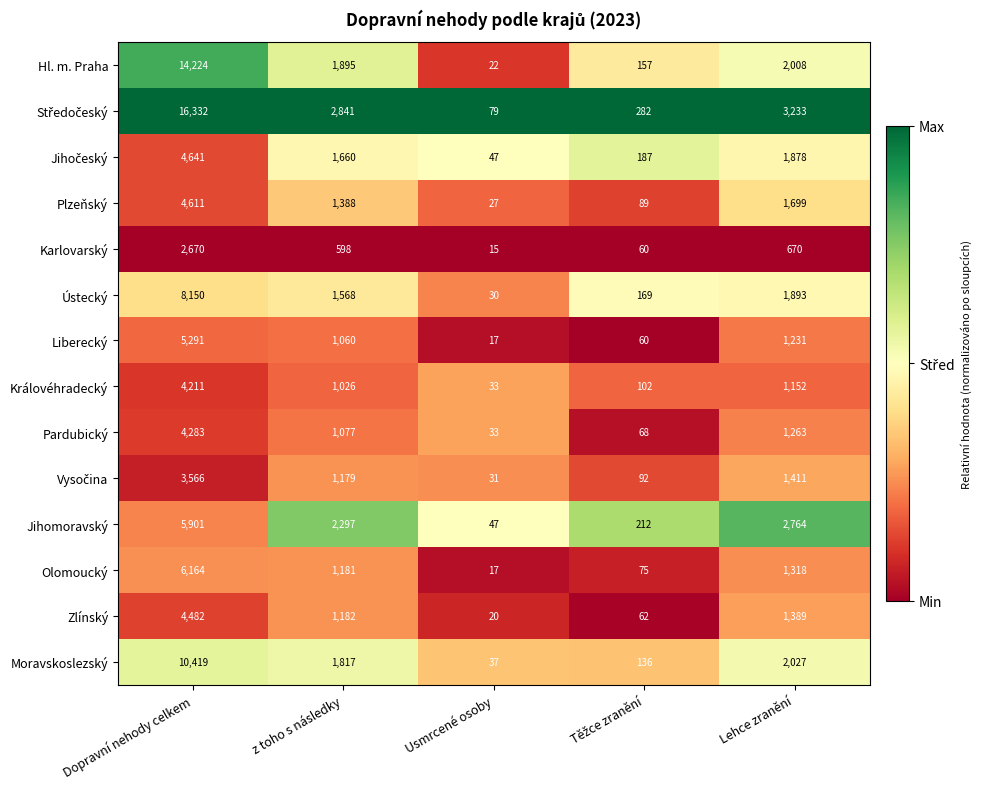

What is the spread (max minus min) of values at Usmrcené osoby?

64